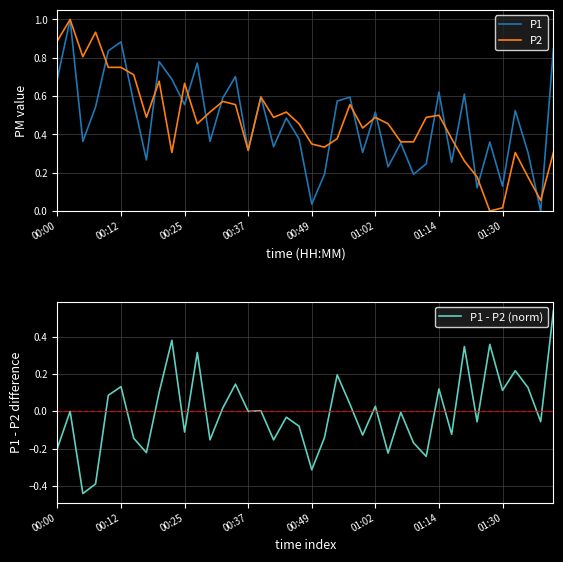

What is the highest value of the P1 series?

1.0